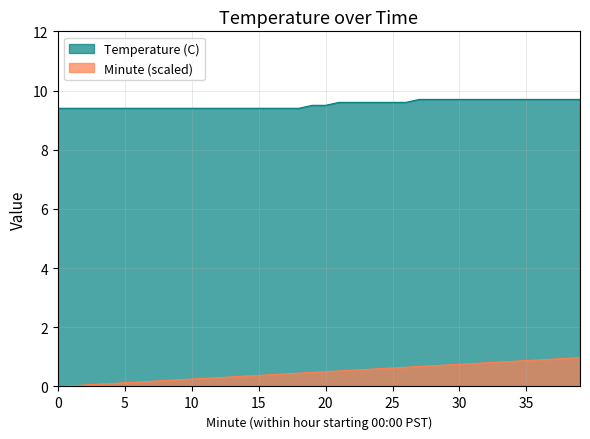

Rank the categories by Temperature (C) value from lowest to highest.

0, 1, 2, 3, 4, 5, 6, 7, 8, 9, 10, 11, 12, 13, 14, 15, 16, 17, 18, 19, 20, 21, 22, 23, 24, 25, 26, 27, 28, 29, 30, 31, 32, 33, 34, 35, 36, 37, 38, 39